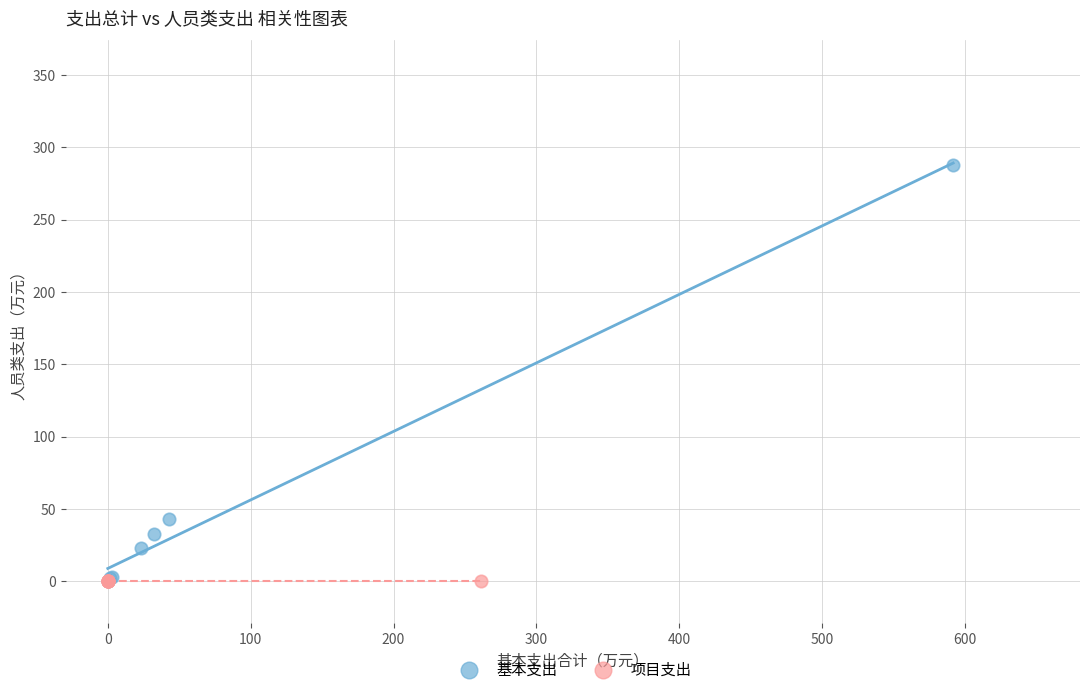

Which series contains the highest Y value?

基本支出